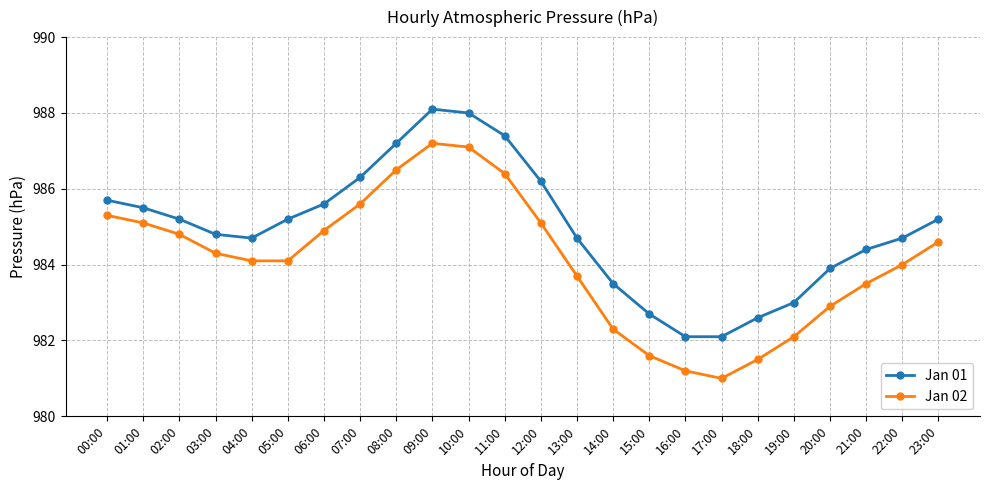

How many categories are shown in the chart?

24